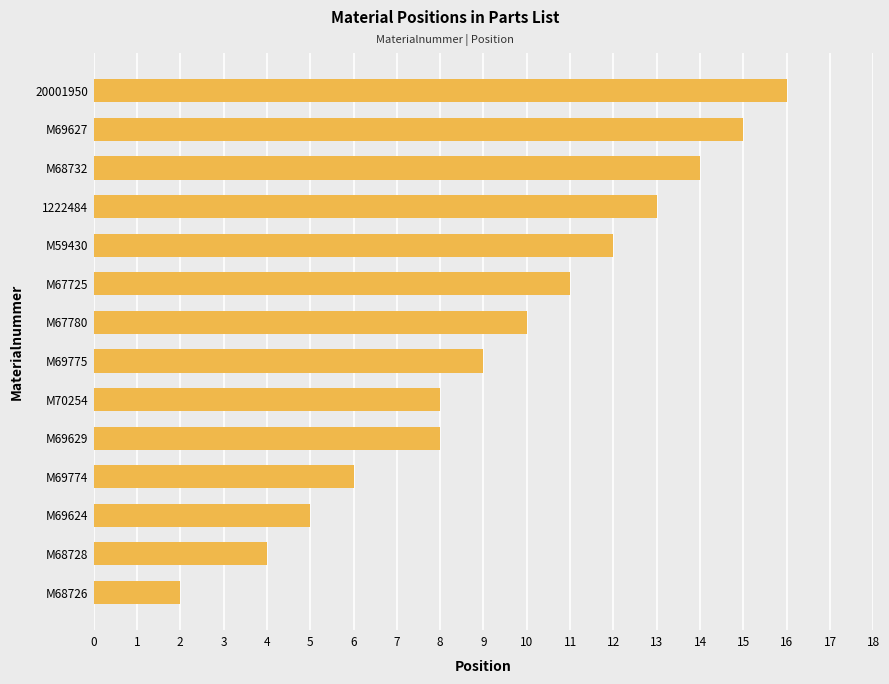

What is the change in value from M67725 to M69627?

+4